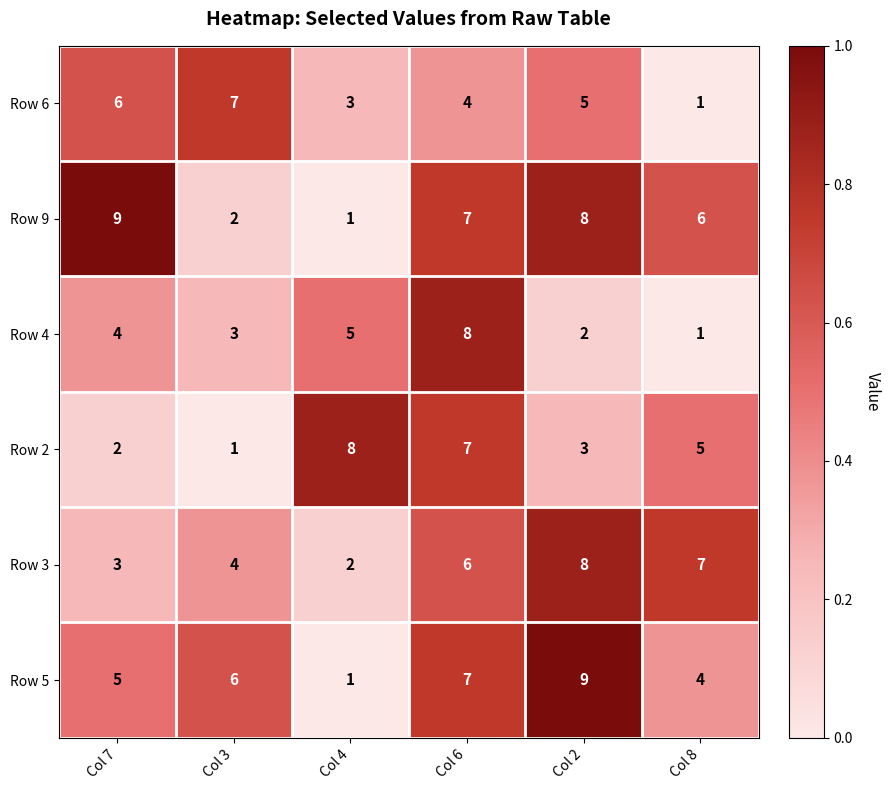

Is it true that Row 4 equals 2 at Col 7?

False